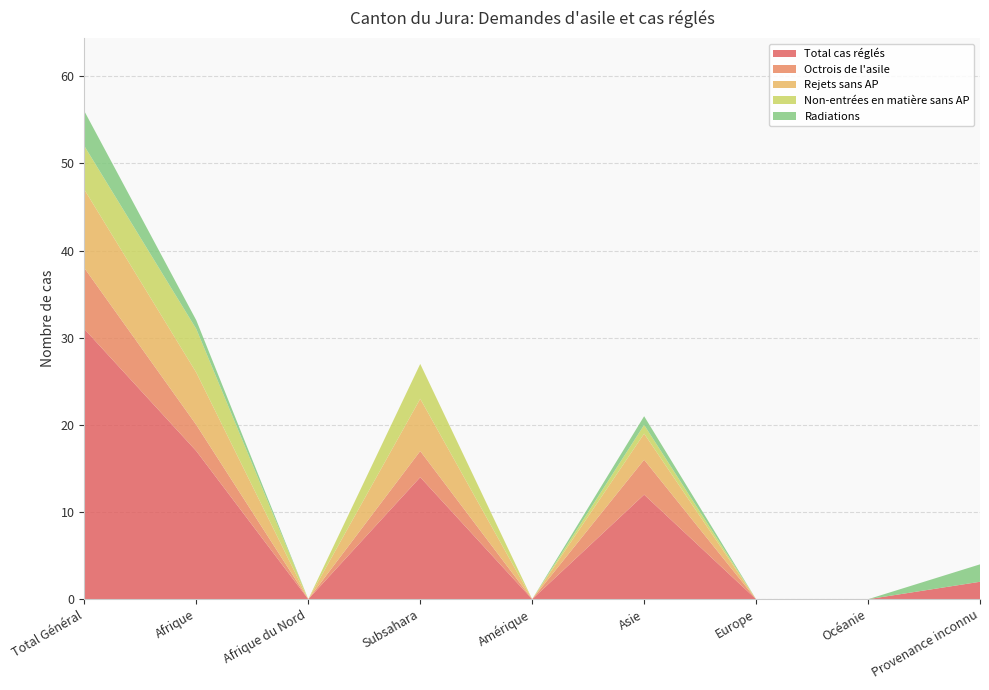

Reading right to left, transcribe all the data shown in this chart.

Total cas réglés: Provenance inconnu=2	Océanie=0	Europe=0	Asie=12	Amérique=0	Subsahara=14	Afrique du Nord=0	Afrique=17	Total Général=31
Octrois de l'asile: Provenance inconnu=0	Océanie=0	Europe=0	Asie=4	Amérique=0	Subsahara=3	Afrique du Nord=0	Afrique=3	Total Général=7
Rejets sans AP: Provenance inconnu=0	Océanie=0	Europe=0	Asie=3	Amérique=0	Subsahara=6	Afrique du Nord=0	Afrique=6	Total Général=9
Non-entrées en matière sans AP: Provenance inconnu=0	Océanie=0	Europe=0	Asie=1	Amérique=0	Subsahara=4	Afrique du Nord=0	Afrique=5	Total Général=5
Radiations: Provenance inconnu=2	Océanie=0	Europe=0	Asie=1	Amérique=0	Subsahara=0	Afrique du Nord=0	Afrique=1	Total Général=4